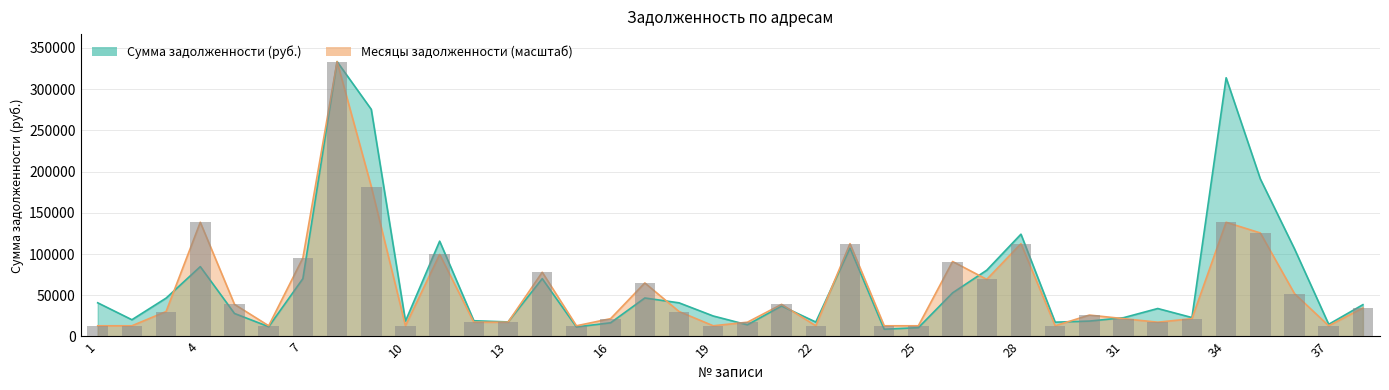

What are all the series names shown in the legend?

Сумма задолженности, Месяцы задолженности